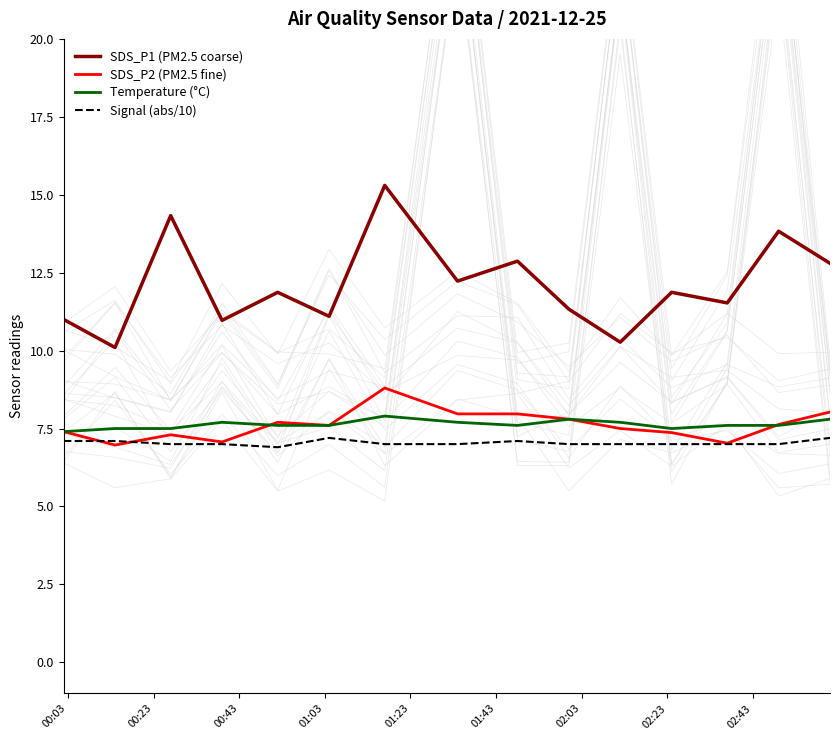

True or false: SDS_P1 (PM2.5 coarse) and Signal (abs/10) cross at least once.

False